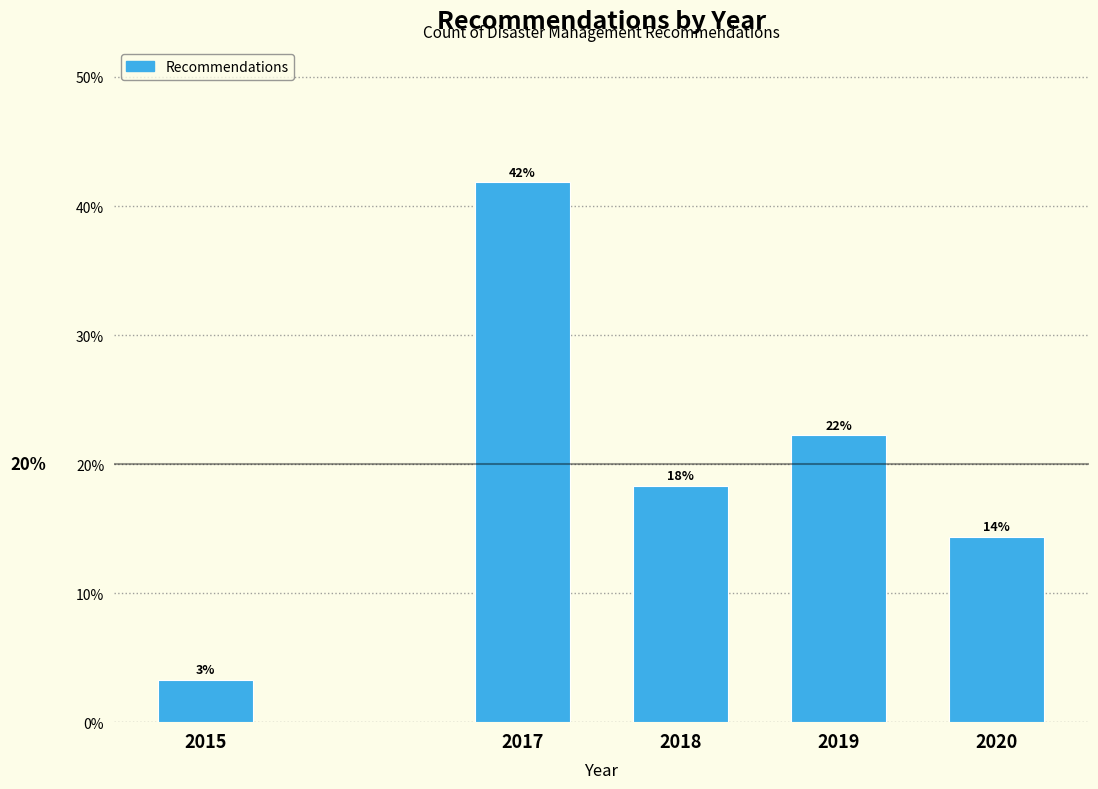

How many bars are there in total?

5